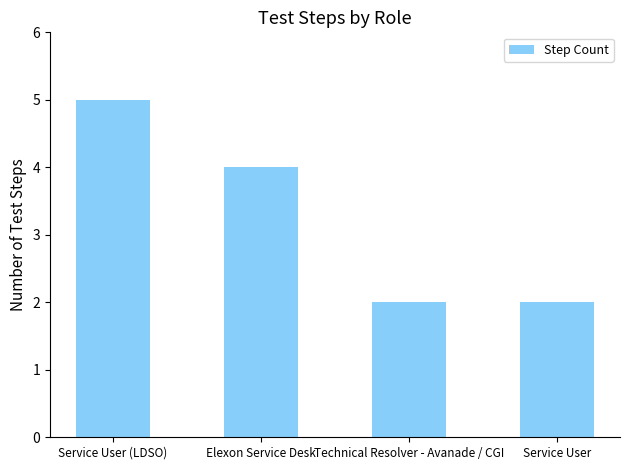

Which category has the highest value across all series?

Service User (LDSO)